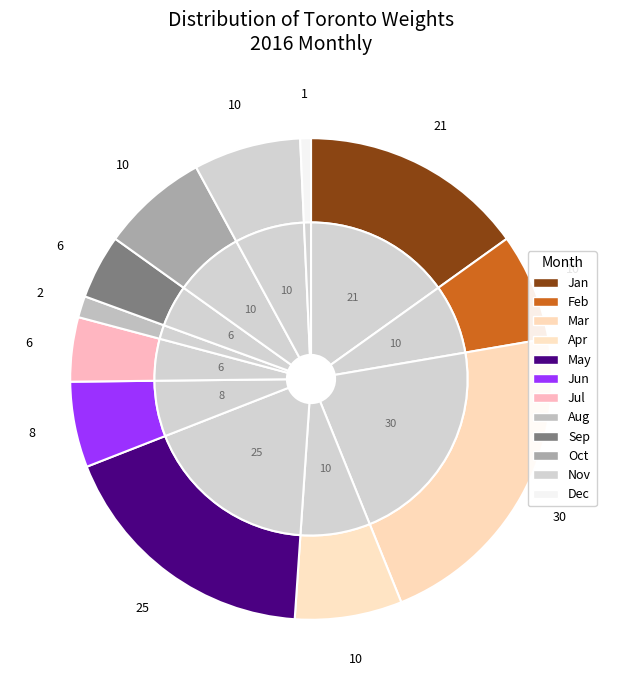

What percentage is the 2016-11 slice, to the nearest percent?

7%